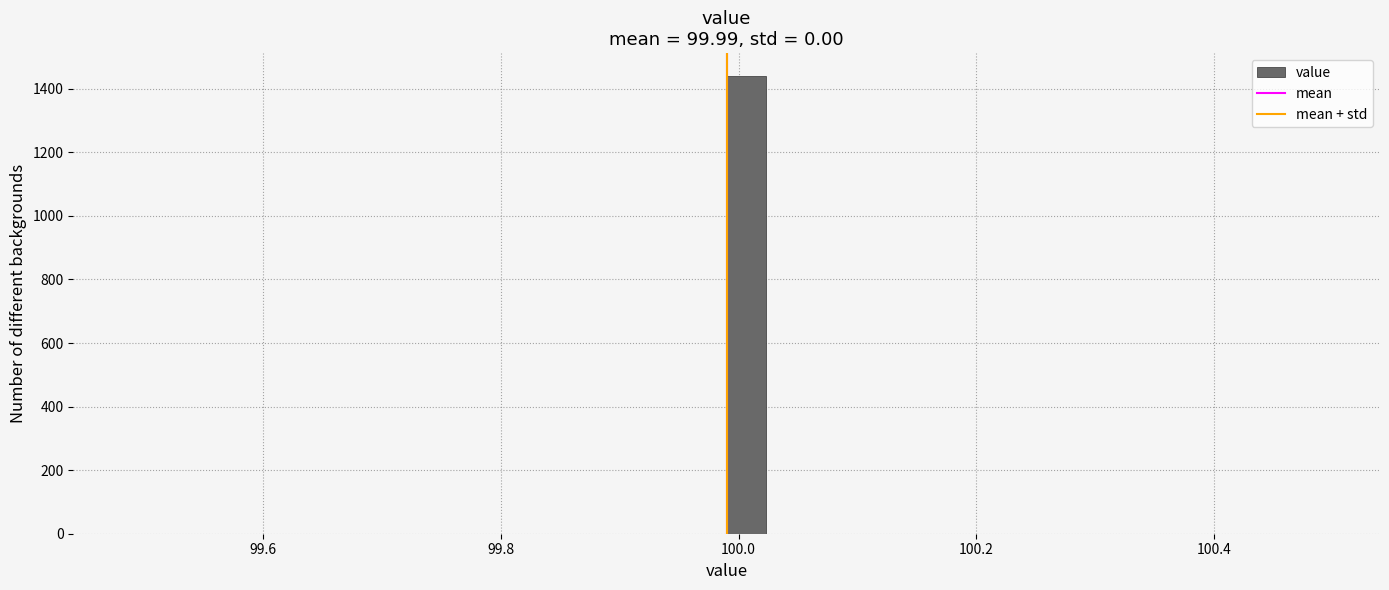

Around what value on the x-axis is the tallest bar? Give the approximate position of its centre, as read against the axis.

100.00